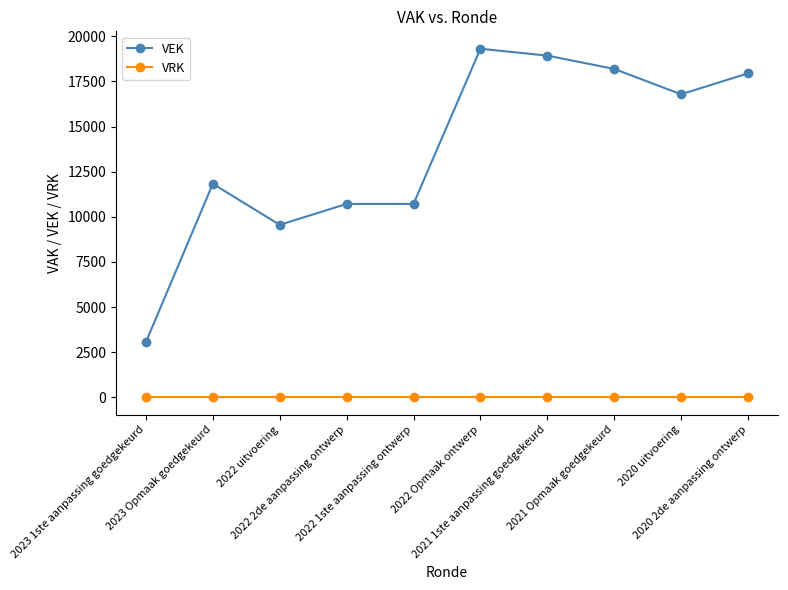

What is the sum of the VEK values at 2022 Opmaak ontwerp and 2023 1ste aanpassing goedgekeurd?

22373